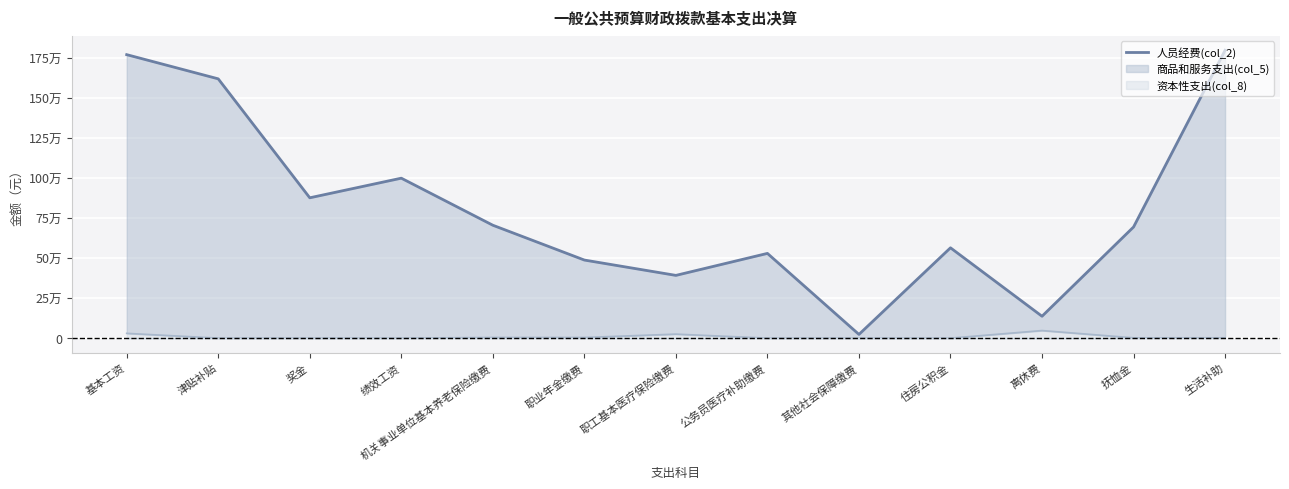

How many data points are less than 694748?

6